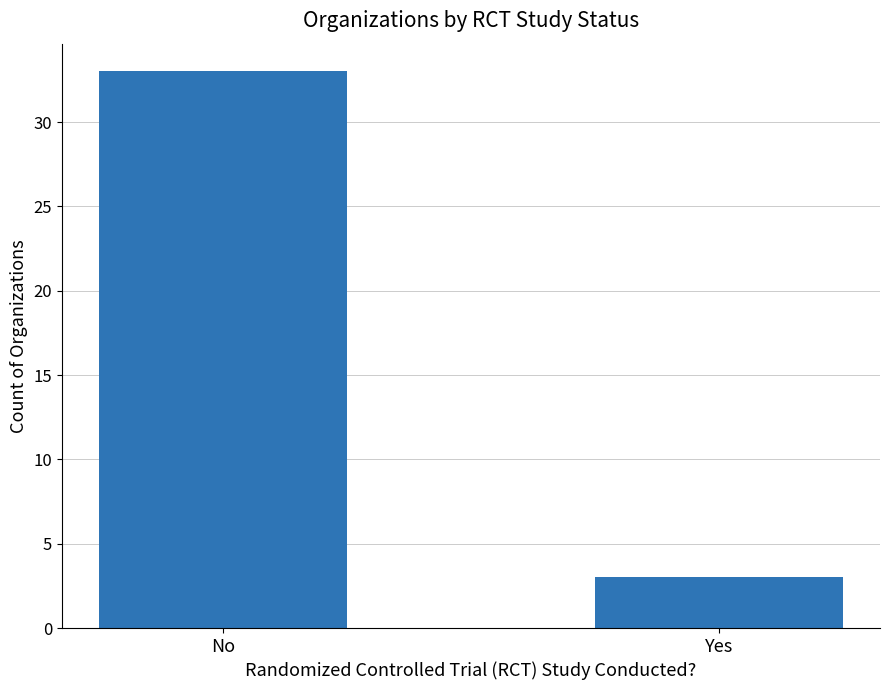

Reading right to left, what are all the values shown in this chart?

Yes=3	No=33